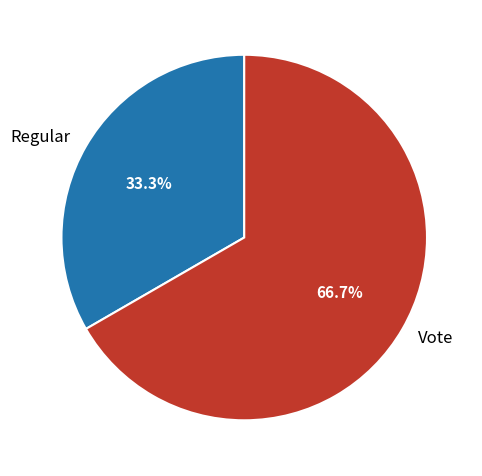

What is the ratio of the value at Regular to the value at Vote?

0.5